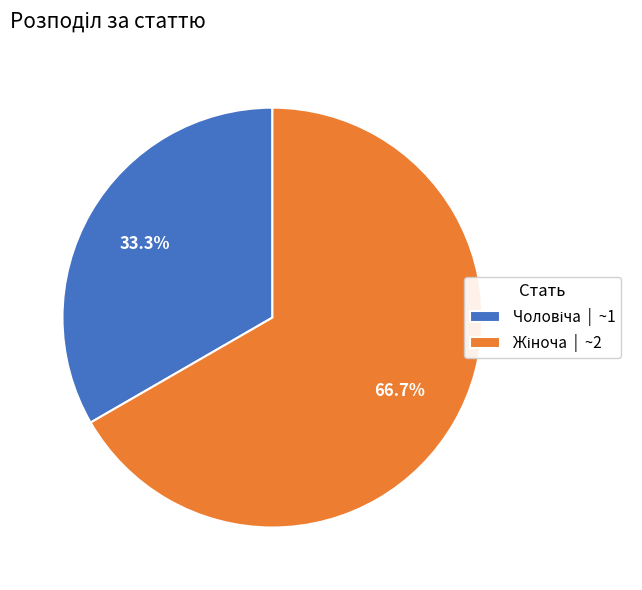

How many slices are in this pie chart?

2